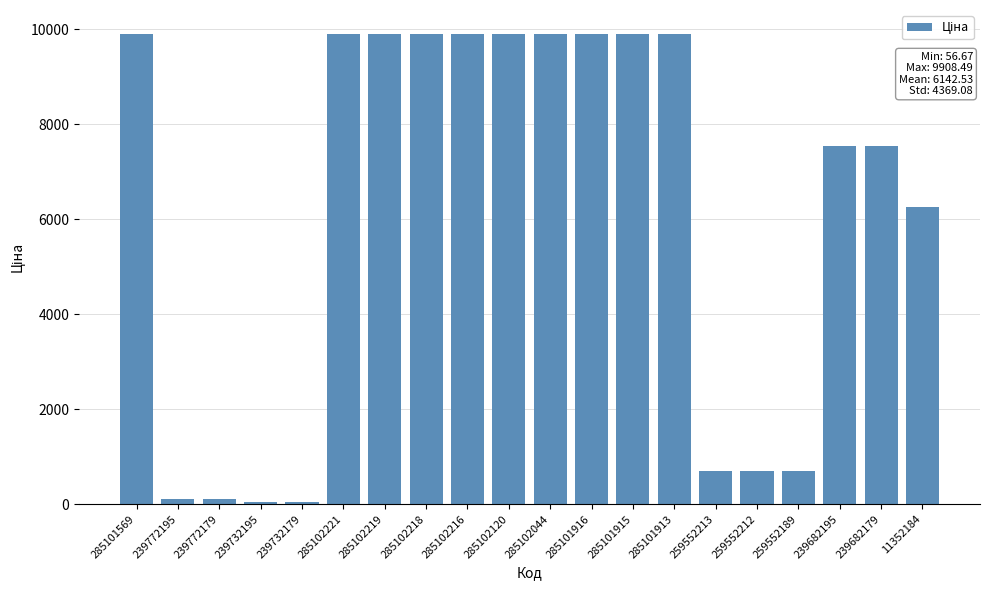

What position from the right is 285102221?

15